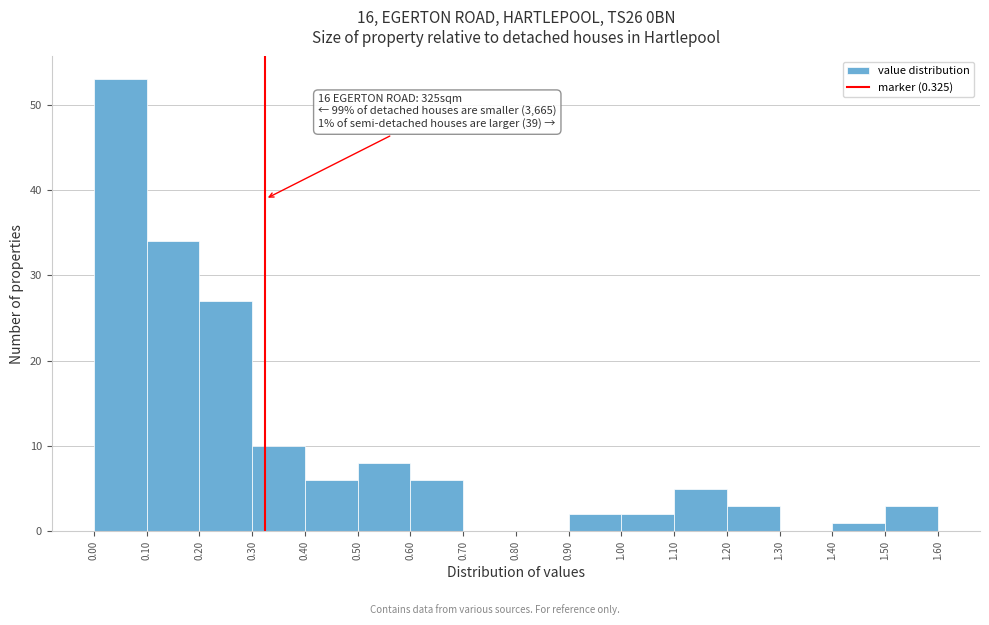

Over which range of the x-axis is the bar tallest?

0.00 to 0.10